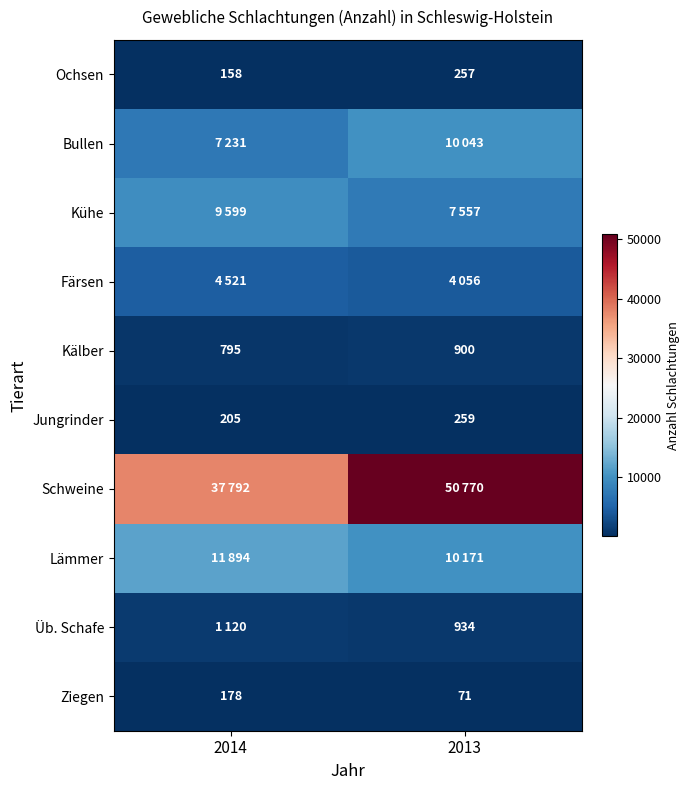

Read the Ochsen value at 2014.

158